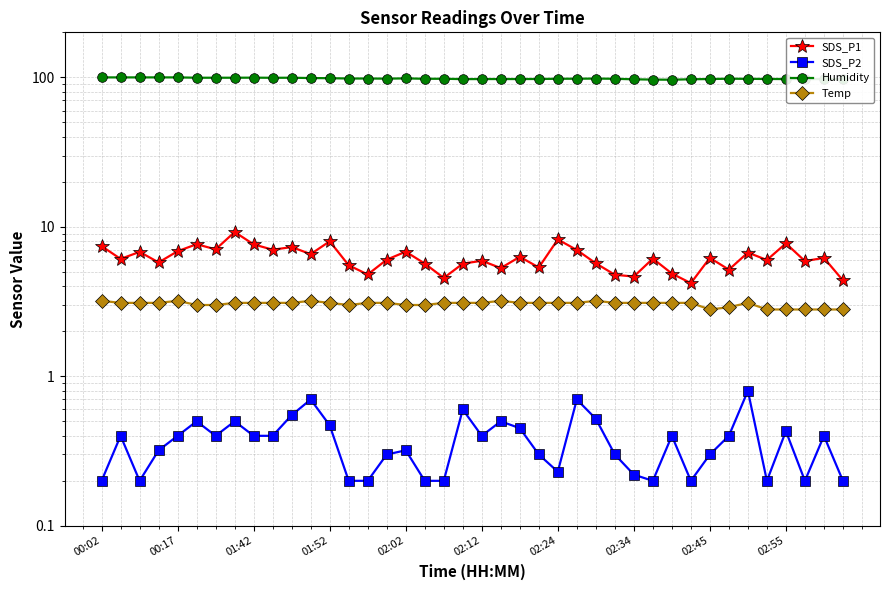

The value of SDS_P2 at 21 is 0.1. True or false?

False